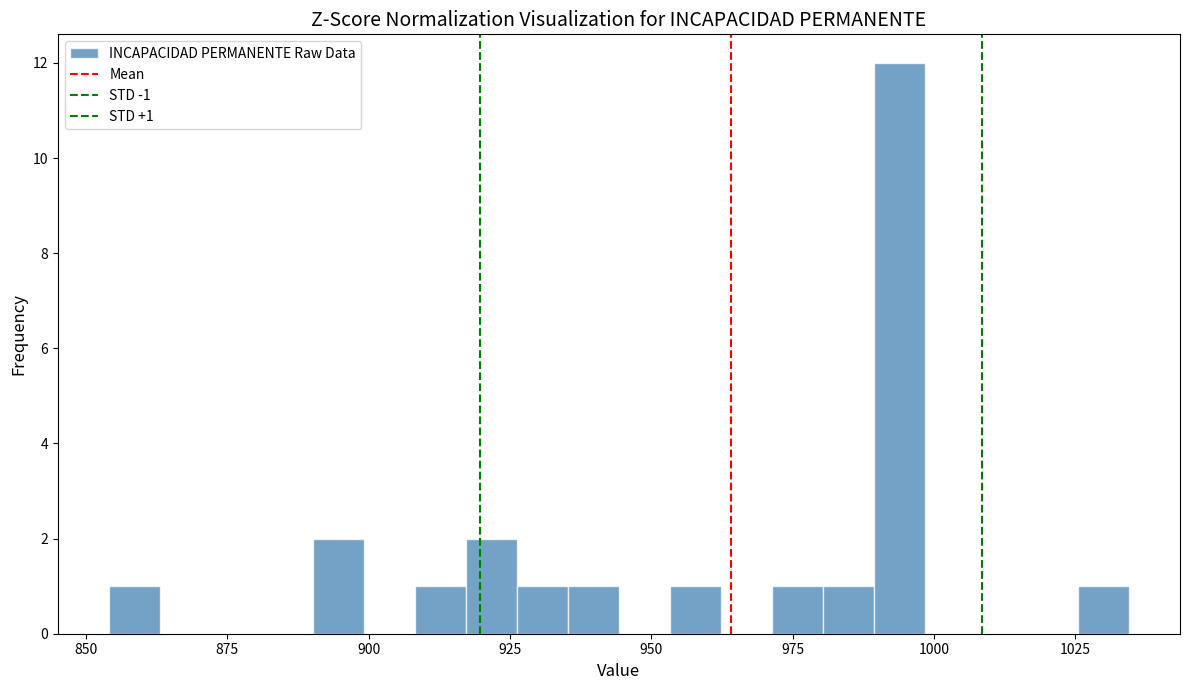

Around what value on the x-axis is the tallest bar? Give the approximate position of its centre, as read against the axis.

995